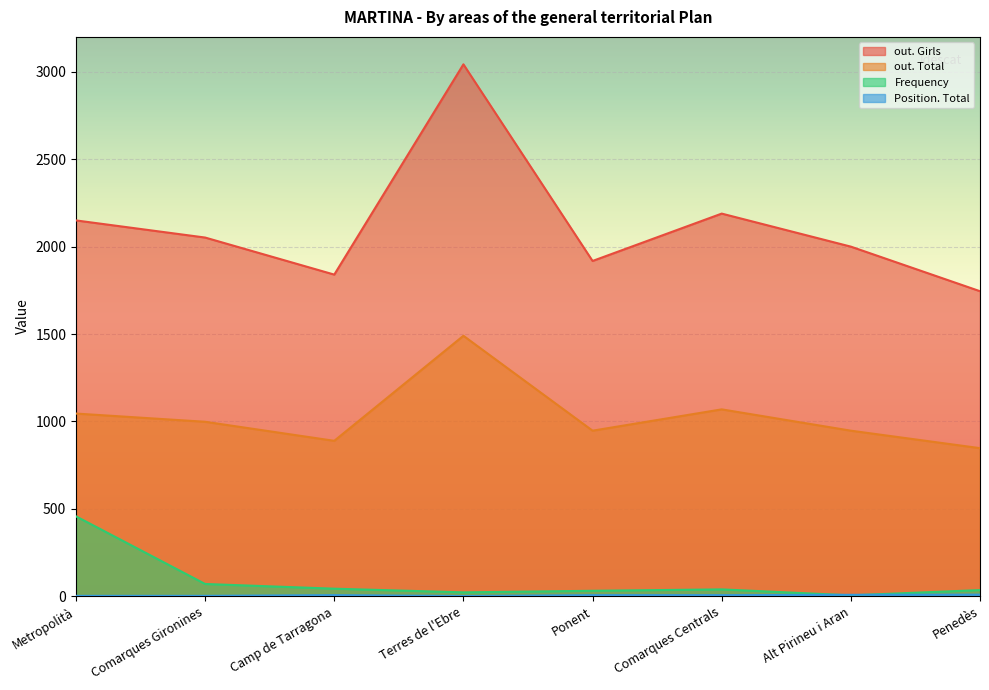

Which series has the largest total across all categories?

out. Girls